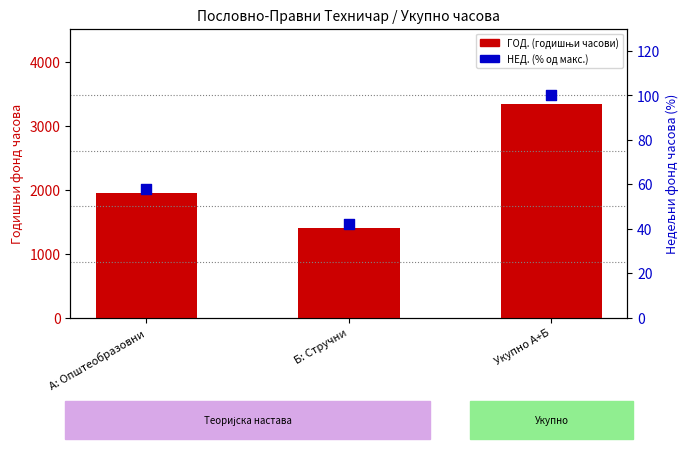

Which series has the widest spread of Y values?

ГОД. (годишњи часови)